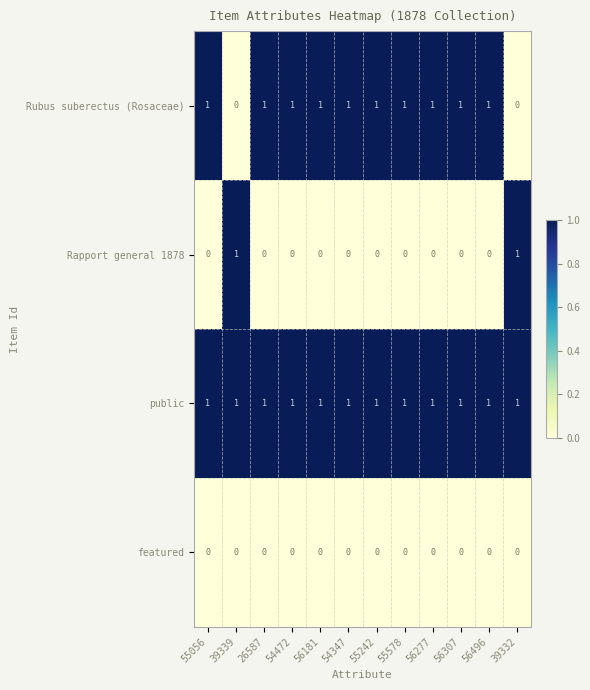

The Rubus suberectus (Rosaceae) series shows 2 at 55578. True or false?

False